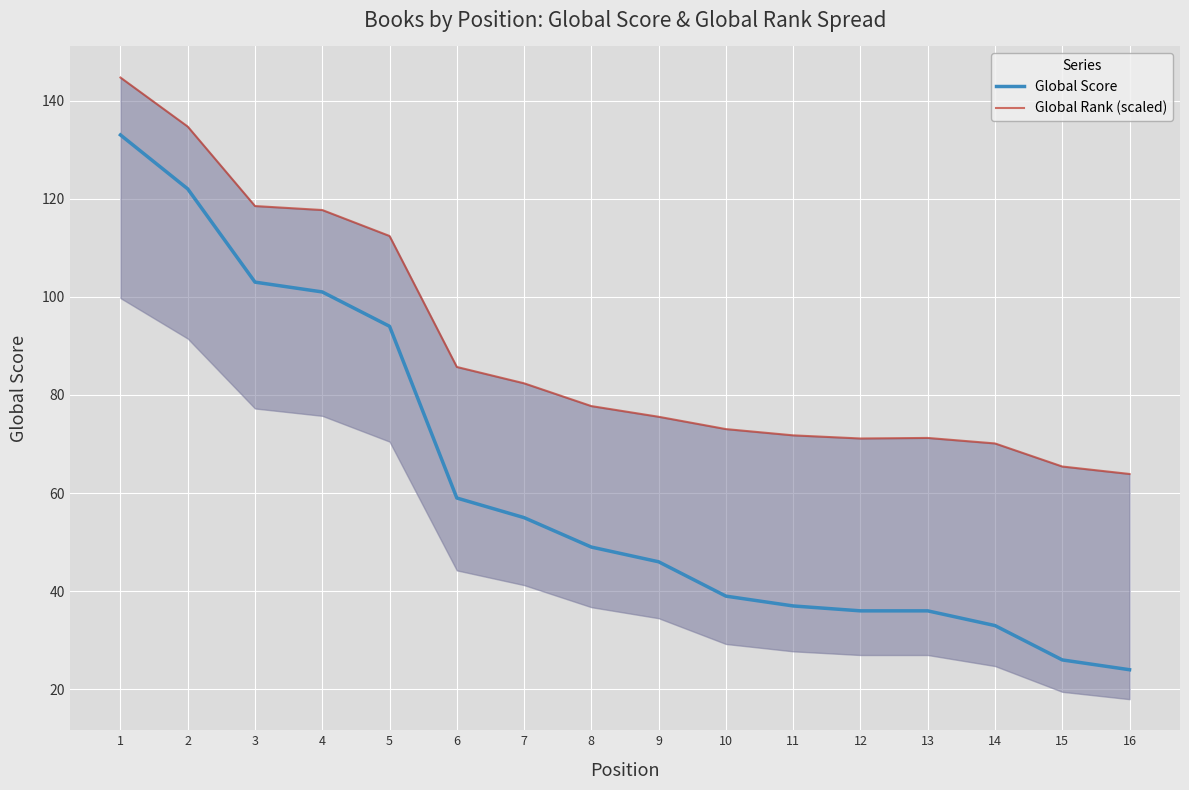

What is the highest value of the Global Score series?

133